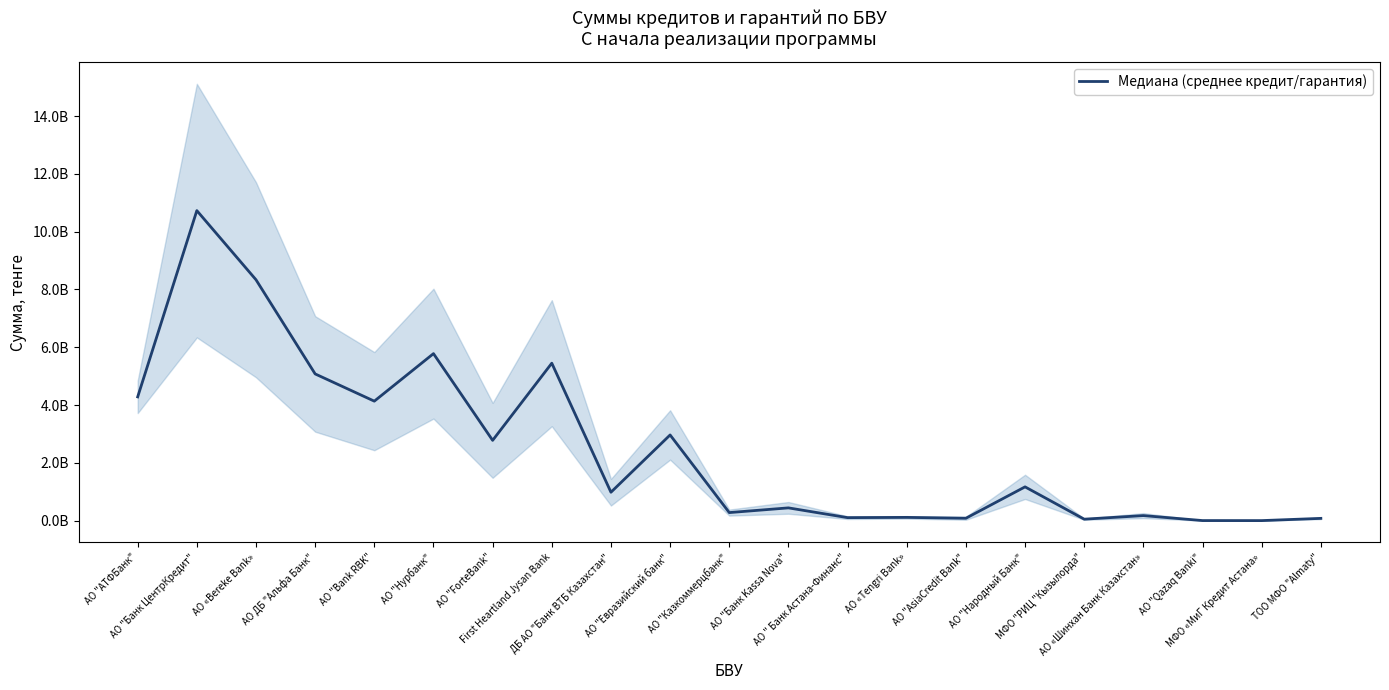

List the labels in order of value, largest first.

АО "Банк ЦентрКредит", АО «Bereke Bank», АО "Нурбанк", First Heartland Jysan Bank, АО ДБ "Альфа Банк", АО "АТФБанк", АО "Bank RBK", АО "Евразийский банк", АО "ForteBank", АО "Народный Банк", ДБ АО "Банк ВТБ Казахстан", АО "Банк Kassa Nova", АО "Казкоммерцбанк", АО «Шинхан Банк Казахстан», АО «Tengri Bank», АО " Банк Астана-Финанс", АО "AsiaCredit Bank", ТОО МФО "Almaty", МФО "РИЦ "Кызылорда", АО "Qazaq Banki", МФО «МиГ Кредит Астана»